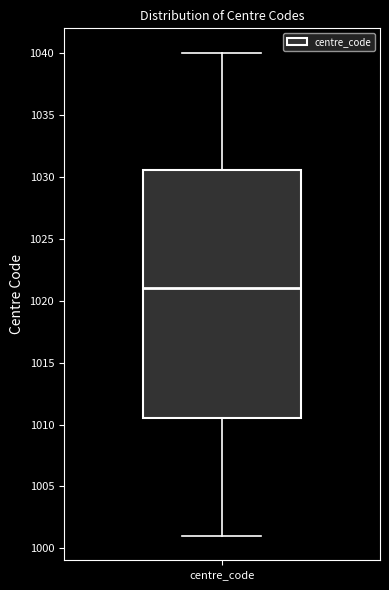

Transcribe this box plot: give where the median line is, the range the box spans, and where the two whiskers end, as read against the y-axis. The values are not printed on the chart, so give them approximately, as read against the axis.

median 1021.0, box 1010.5 to 1030.5, whiskers 1001.0 to 1040.0